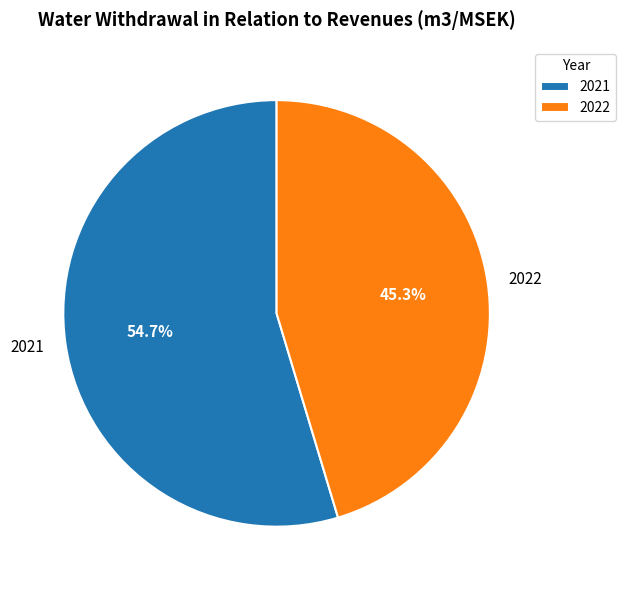

Count the number of slices in the pie.

2